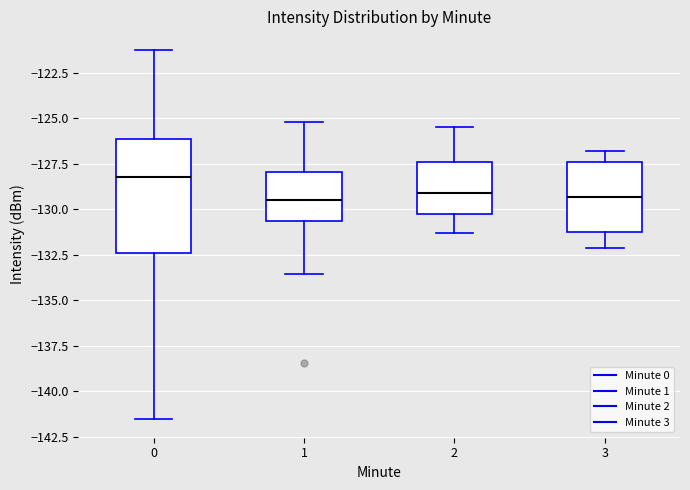

Where is the lower edge of the box at x = 3 on the y-axis? The values are not printed on the chart, so give them approximately, as read against the axis.

-131.5